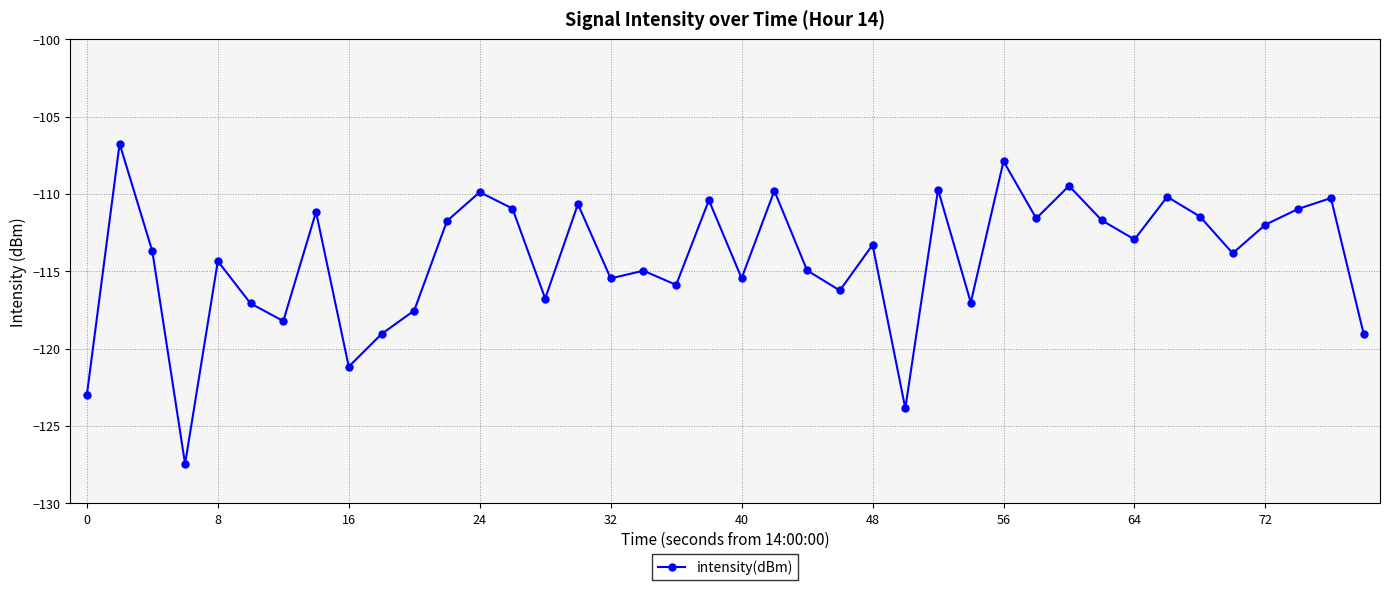

What is the smallest value displayed?

-127.4